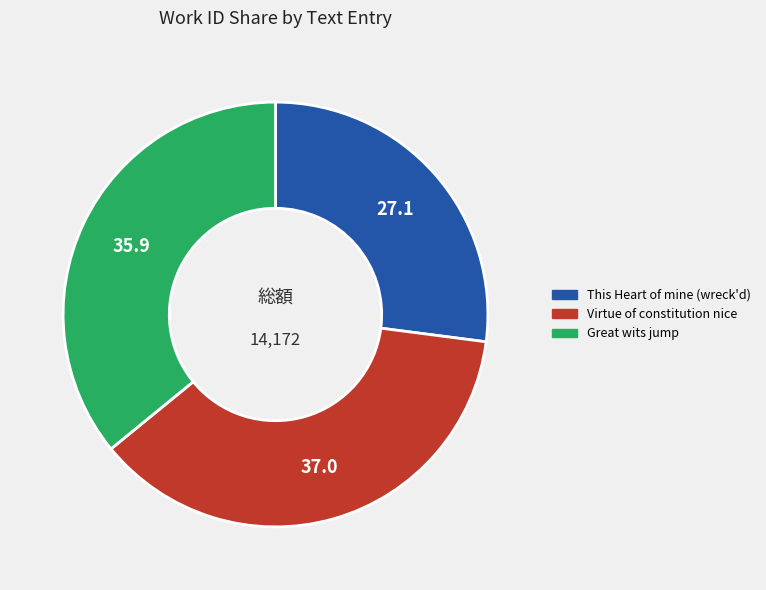

How many segments does this pie chart have?

3